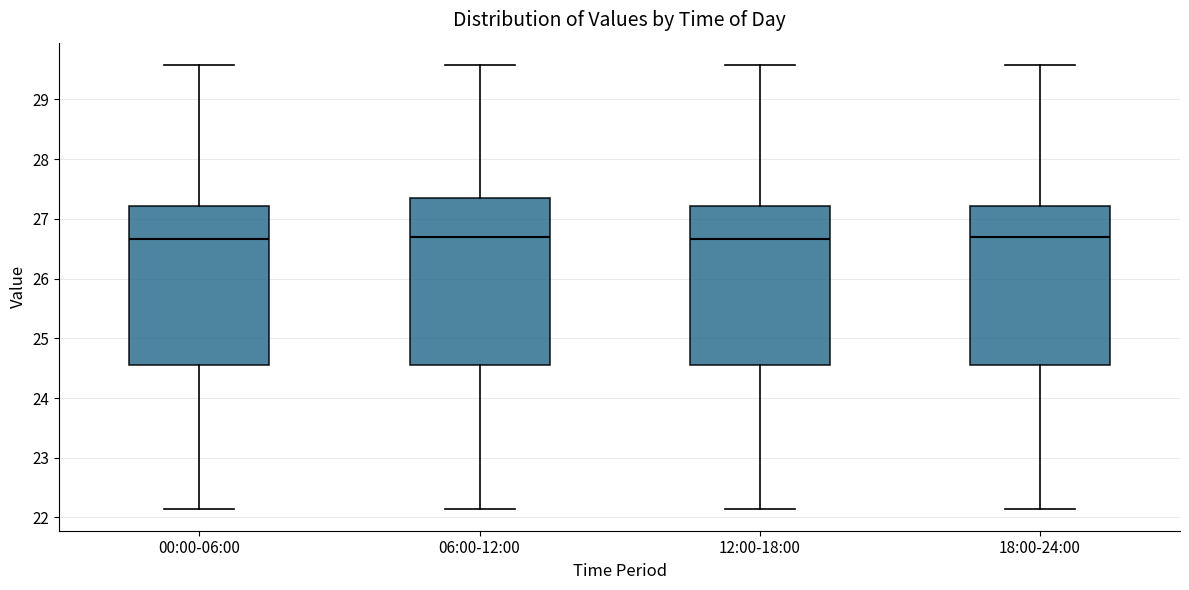

Which box is the tallest, from its lower edge to its upper edge?

06:00-12:00